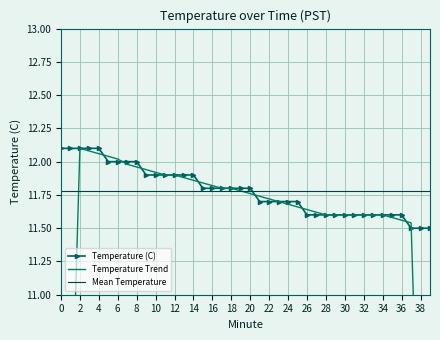

Is it true that Temperature (C) equals 12.1 at 0?

True